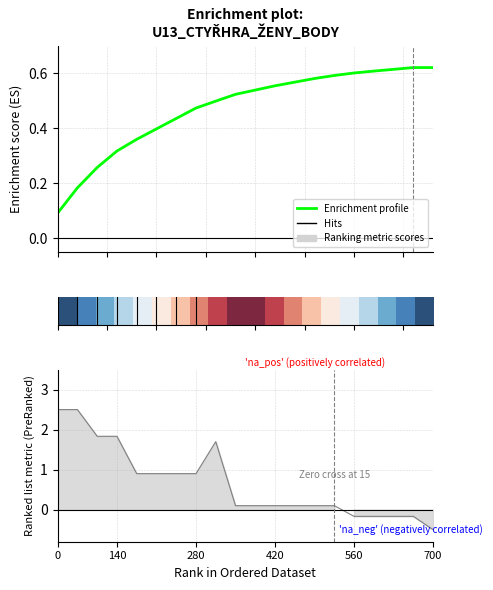

How many categories are shown in the chart?

20